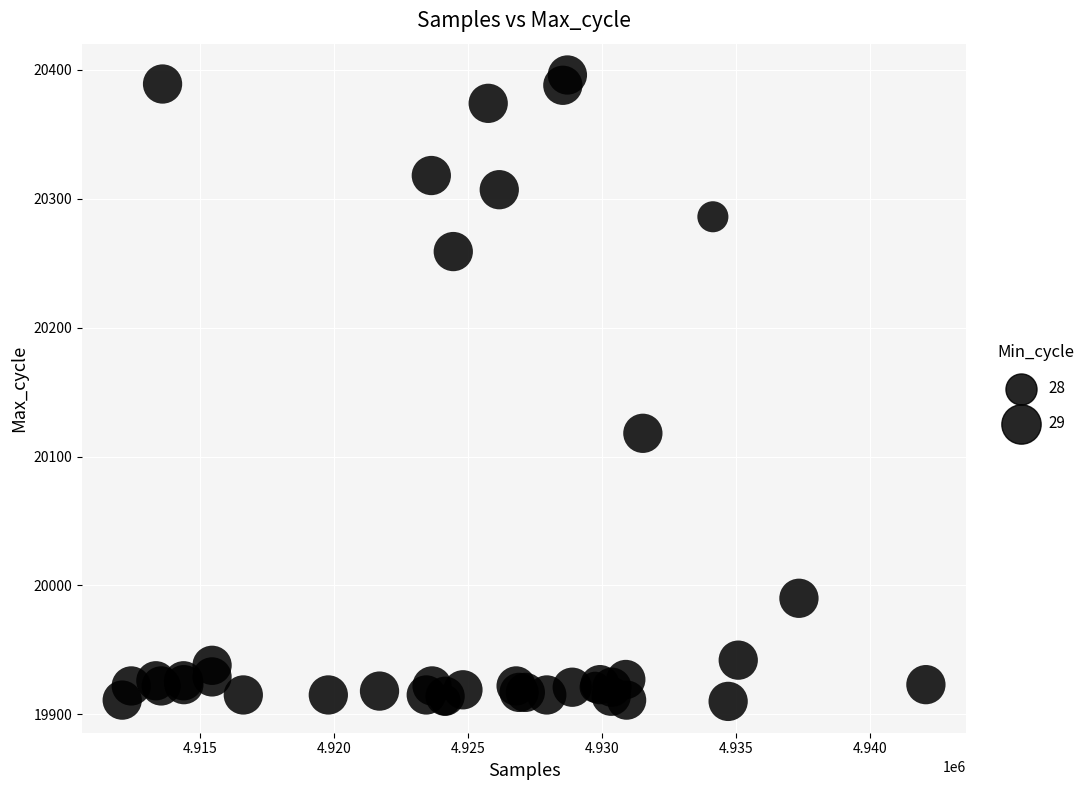

What Y value in the scatter plot is closest to 20153?

20118